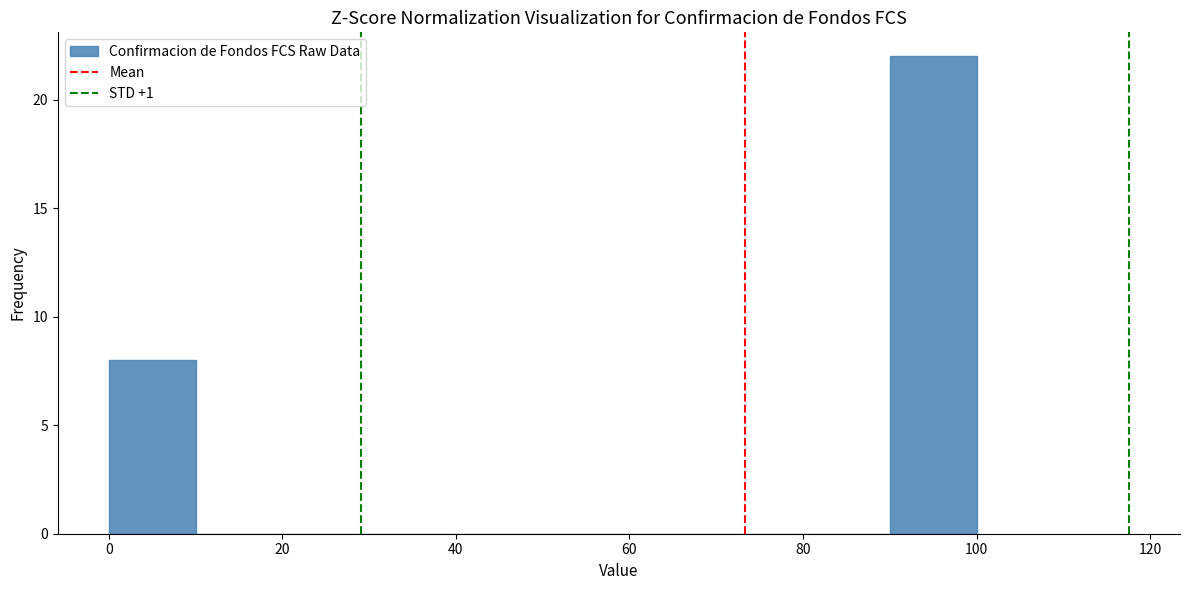

How tall is the bar that spans 90 to 100 on the x-axis? The values are not printed on the chart, so give them approximately, as read against the axis.

22